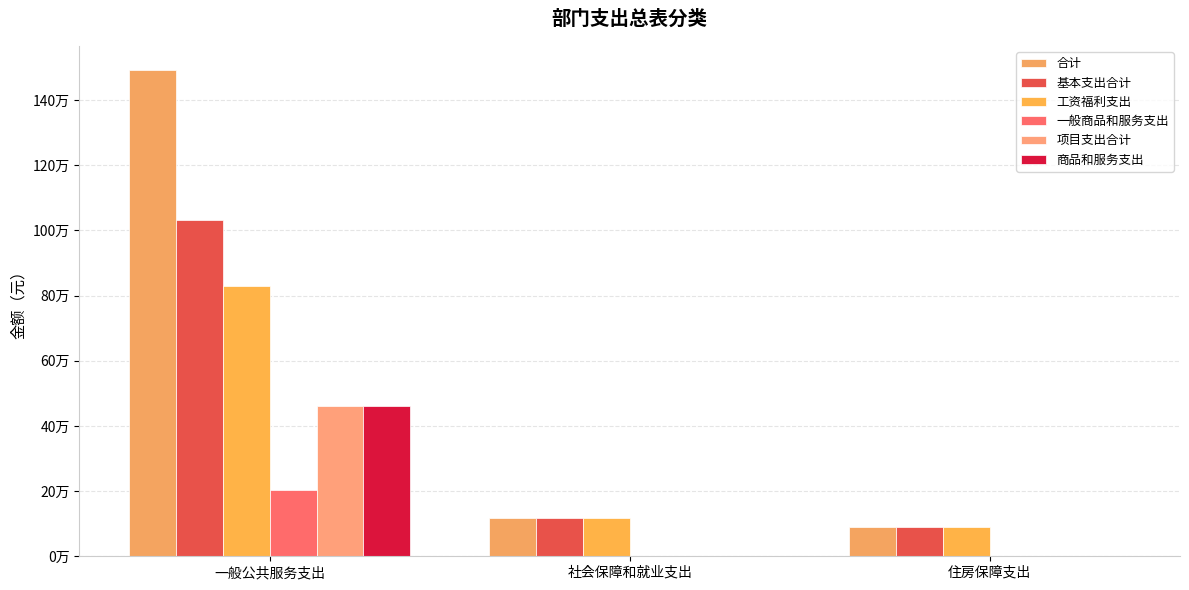

At which label does 一般商品和服务支出 reach its peak?

一般公共服务支出